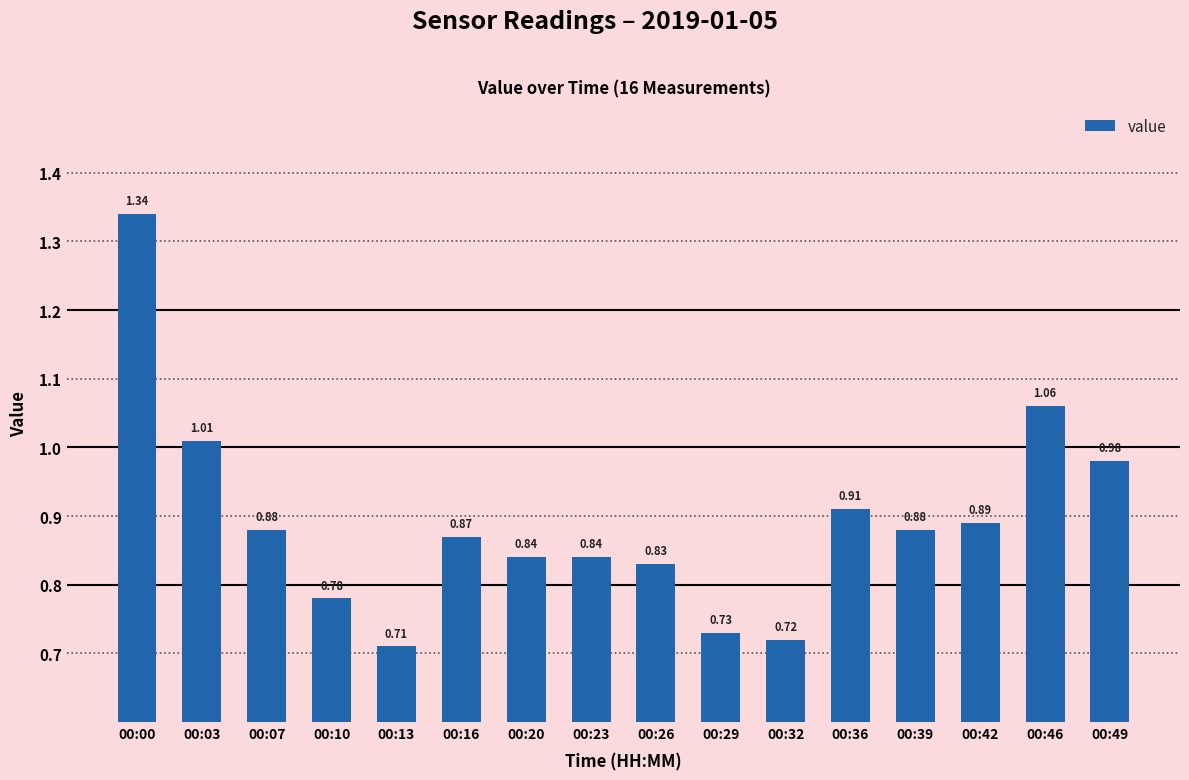

What is the sum of the values at 00:46 and 00:26?

1.9